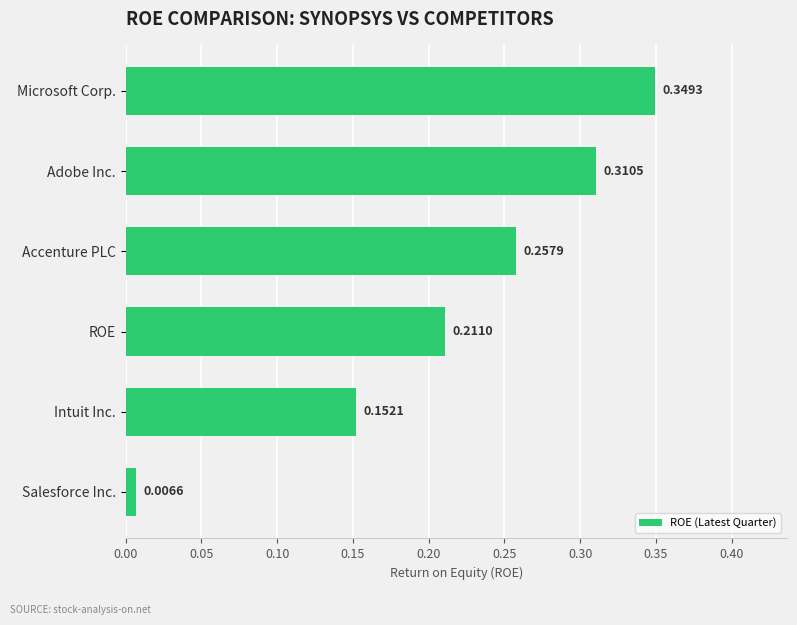

What is the label of the 4th bar from the bottom?

Accenture PLC